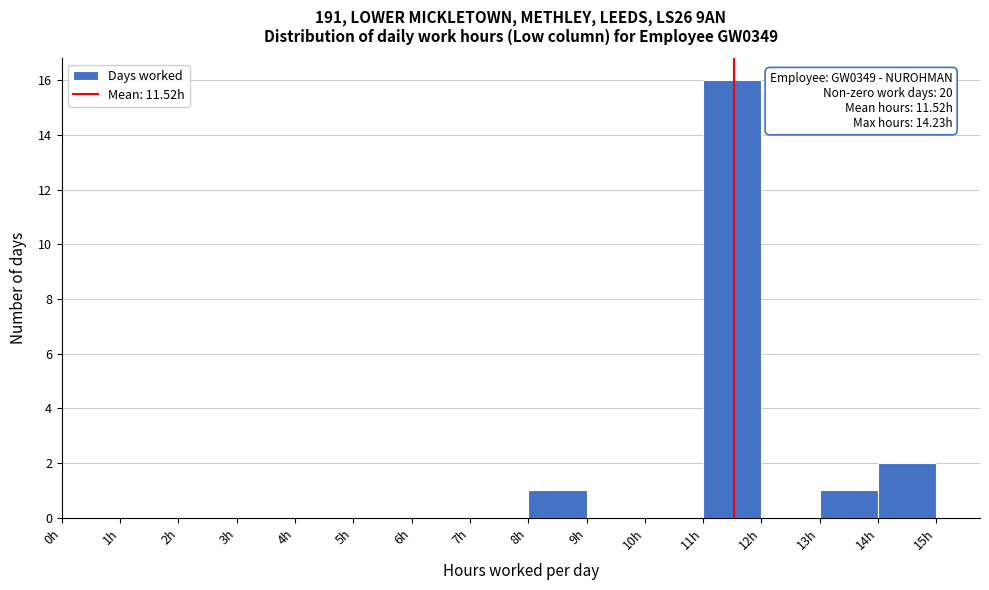

Over which range of the x-axis is the bar tallest?

11 to 12